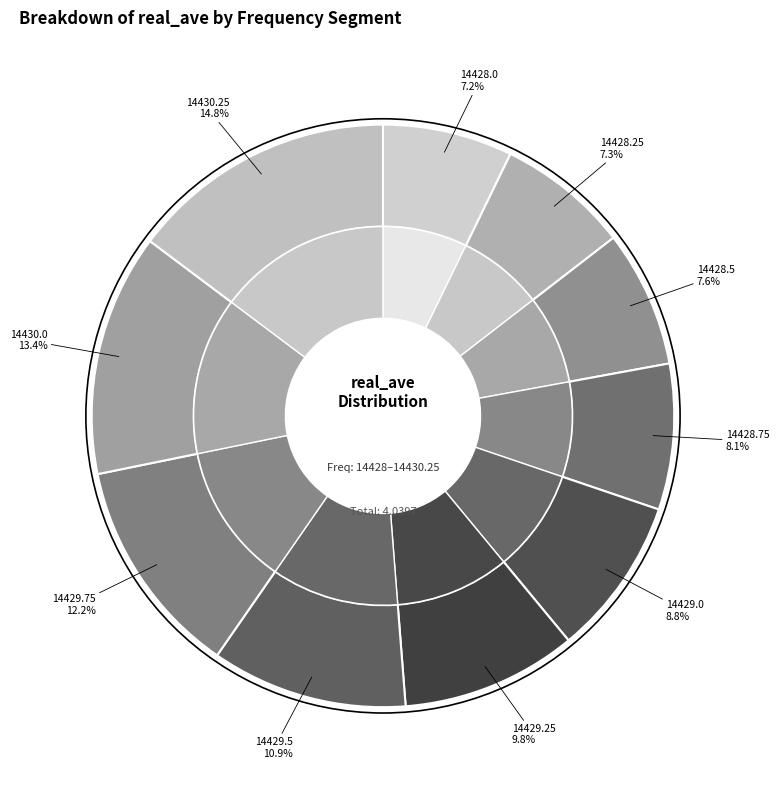

To the nearest percent, what percentage of the pie is 14429.75?

12%